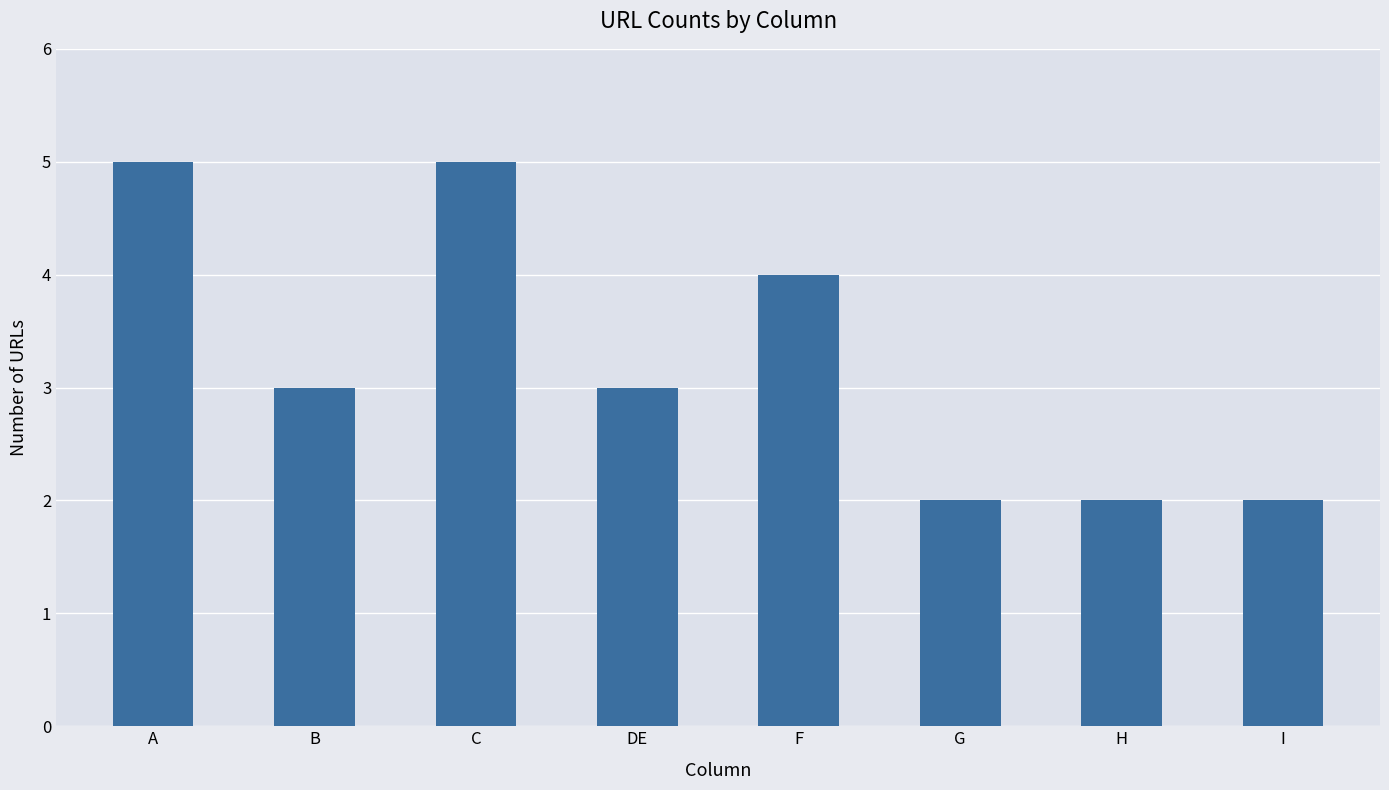

What is the difference between the values at F and H?

2